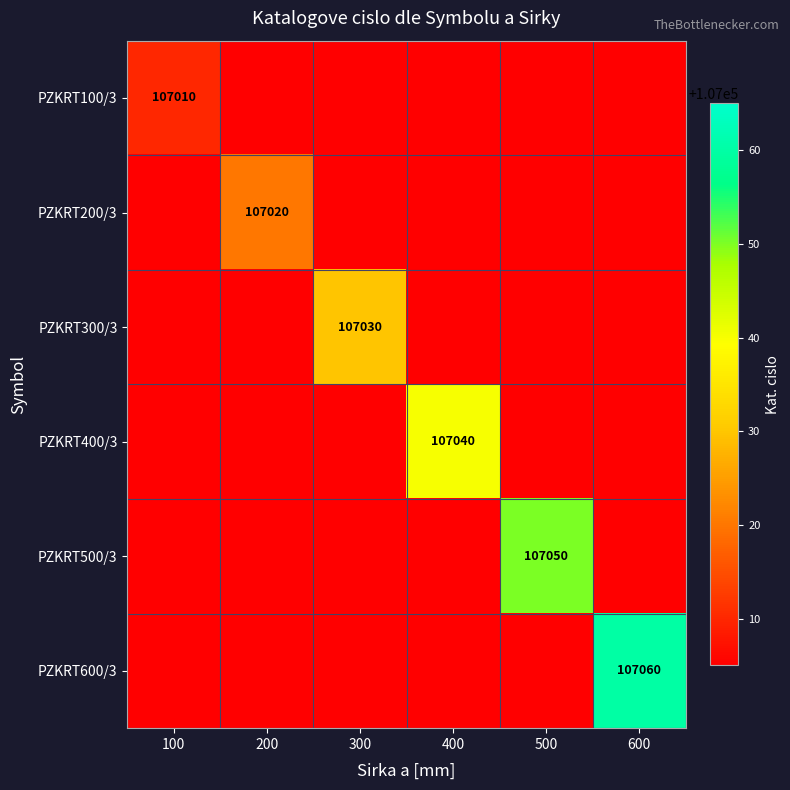

Is it true that PZKRT500/3 equals 107050 at 500?

True